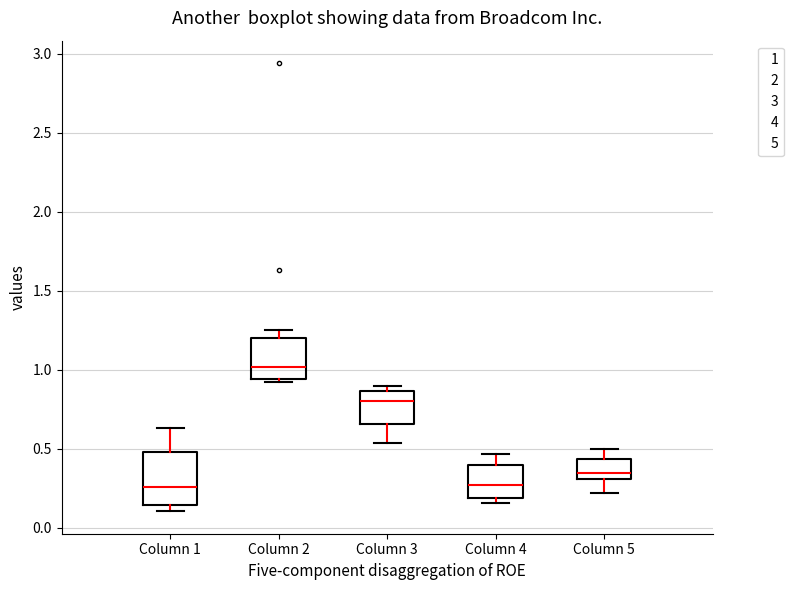

Reading left to right, read every box against the y-axis: the position of its median line, the range the box covers, and the ends of its whiskers. The values are not printed on the chart, so give them approximately, as read against the axis.

Column 1: median 0.25, box 0.15 to 0.50, whiskers 0.10 to 0.65
Column 2: median 1.00, box 0.95 to 1.20, whiskers 0.90 to 1.25
Column 3: median 0.80, box 0.65 to 0.85, whiskers 0.55 to 0.90
Column 4: median 0.25, box 0.20 to 0.40, whiskers 0.15 to 0.45
Column 5: median 0.35, box 0.30 to 0.45, whiskers 0.20 to 0.50